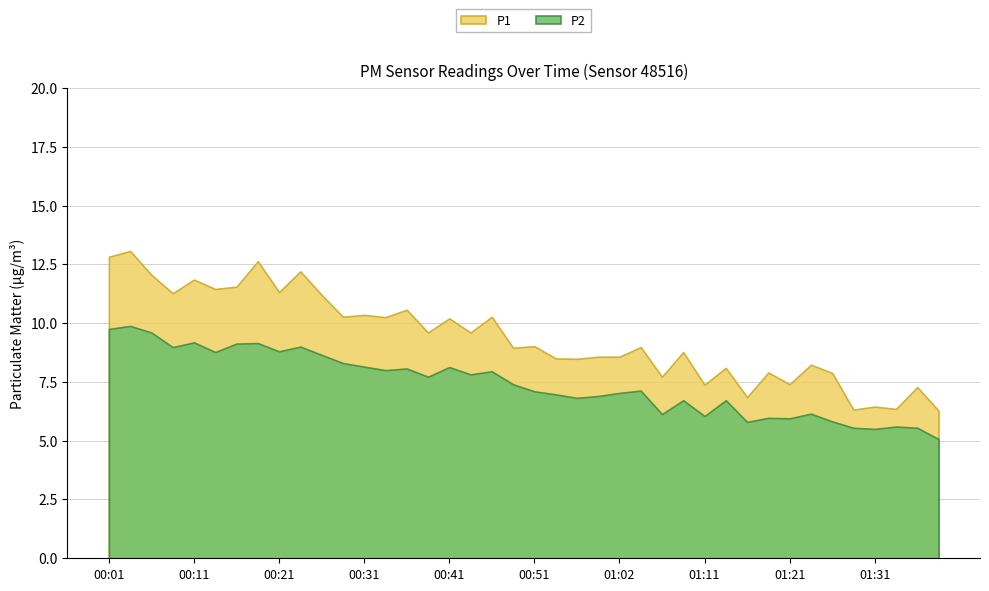

Rank the series by their average value, from lowest to highest.

P2, P1